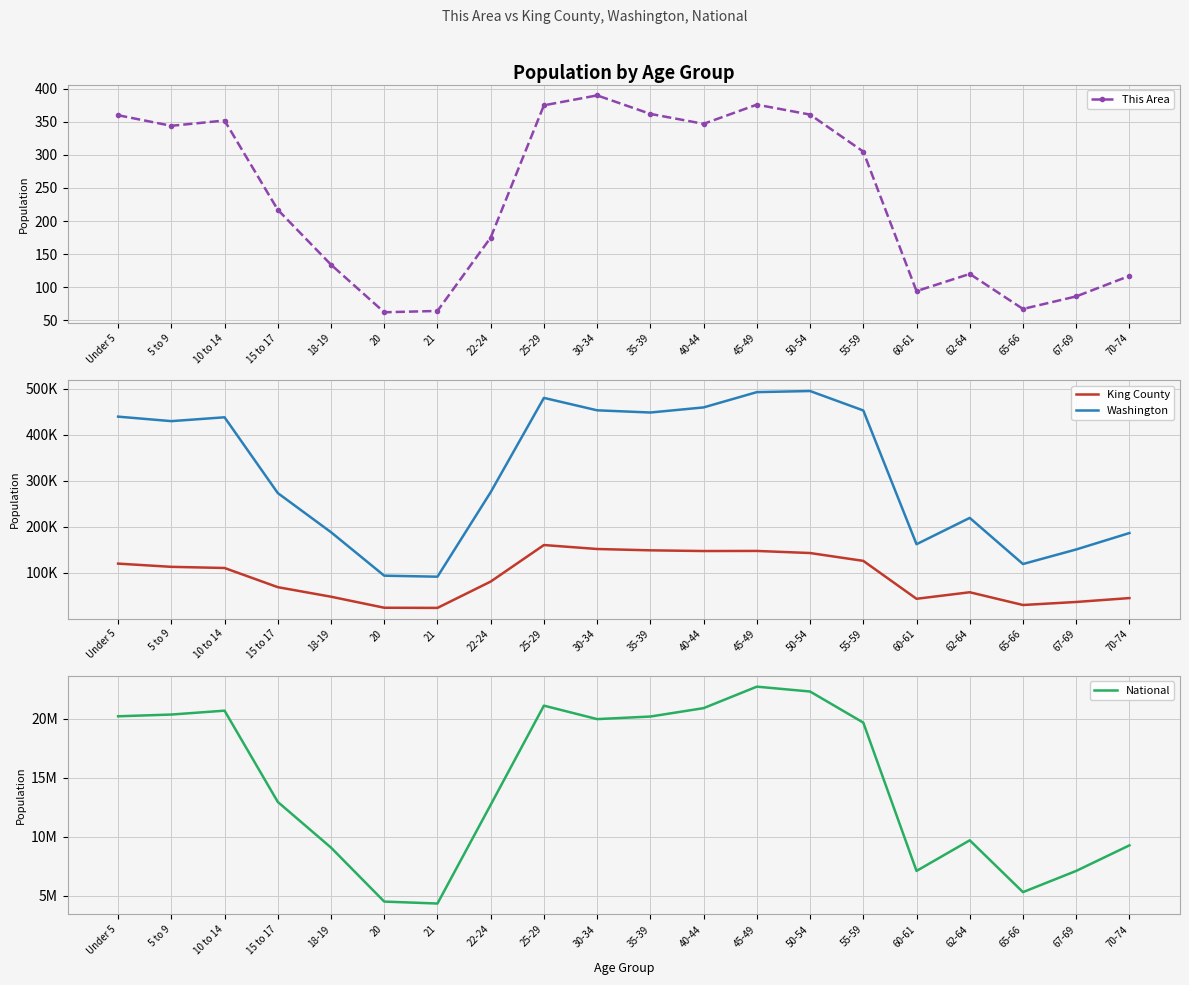

How many categories are shown in the chart?

20